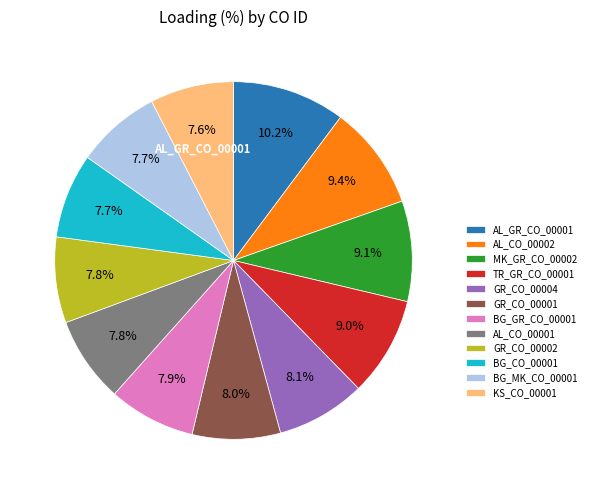

To the nearest percent, what is the combined percentage of BG_GR_CO_00001 and GR_CO_00004?

16%